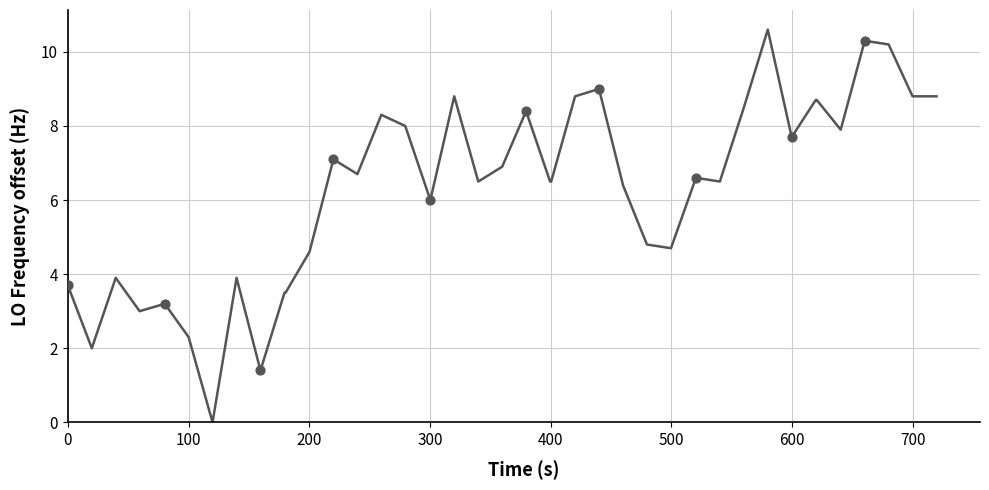

What is the maximum value shown in the chart?

10.6